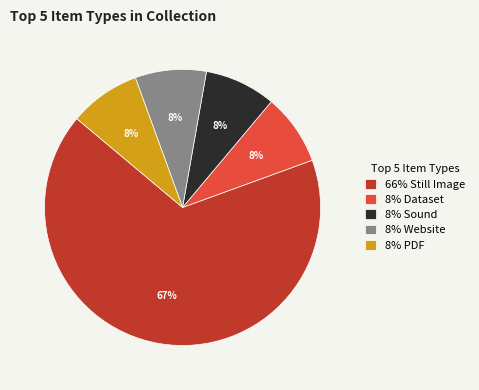

To the nearest percent, what is the average slice percentage?

20%